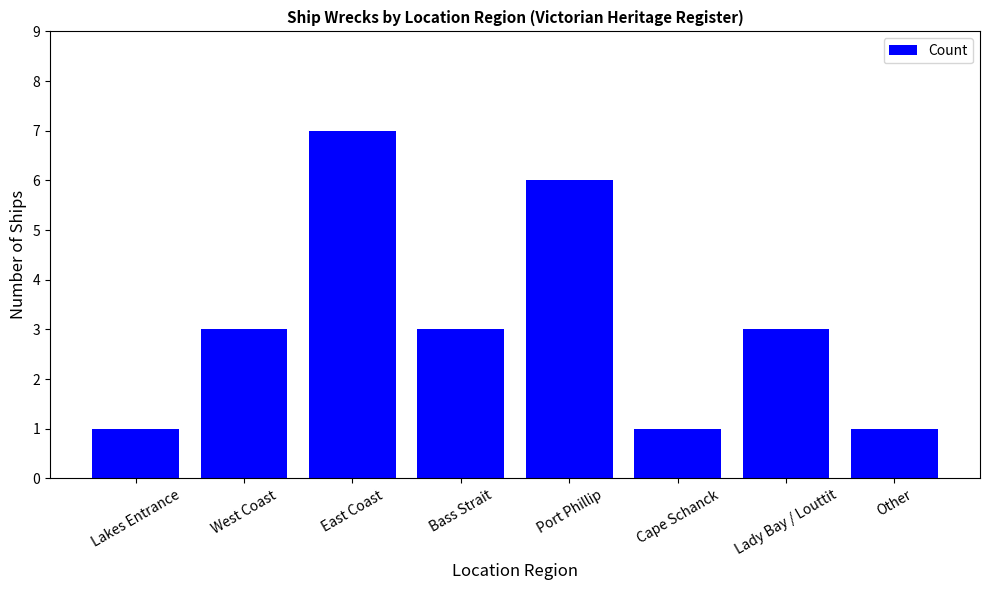

What is the smallest value displayed?

1